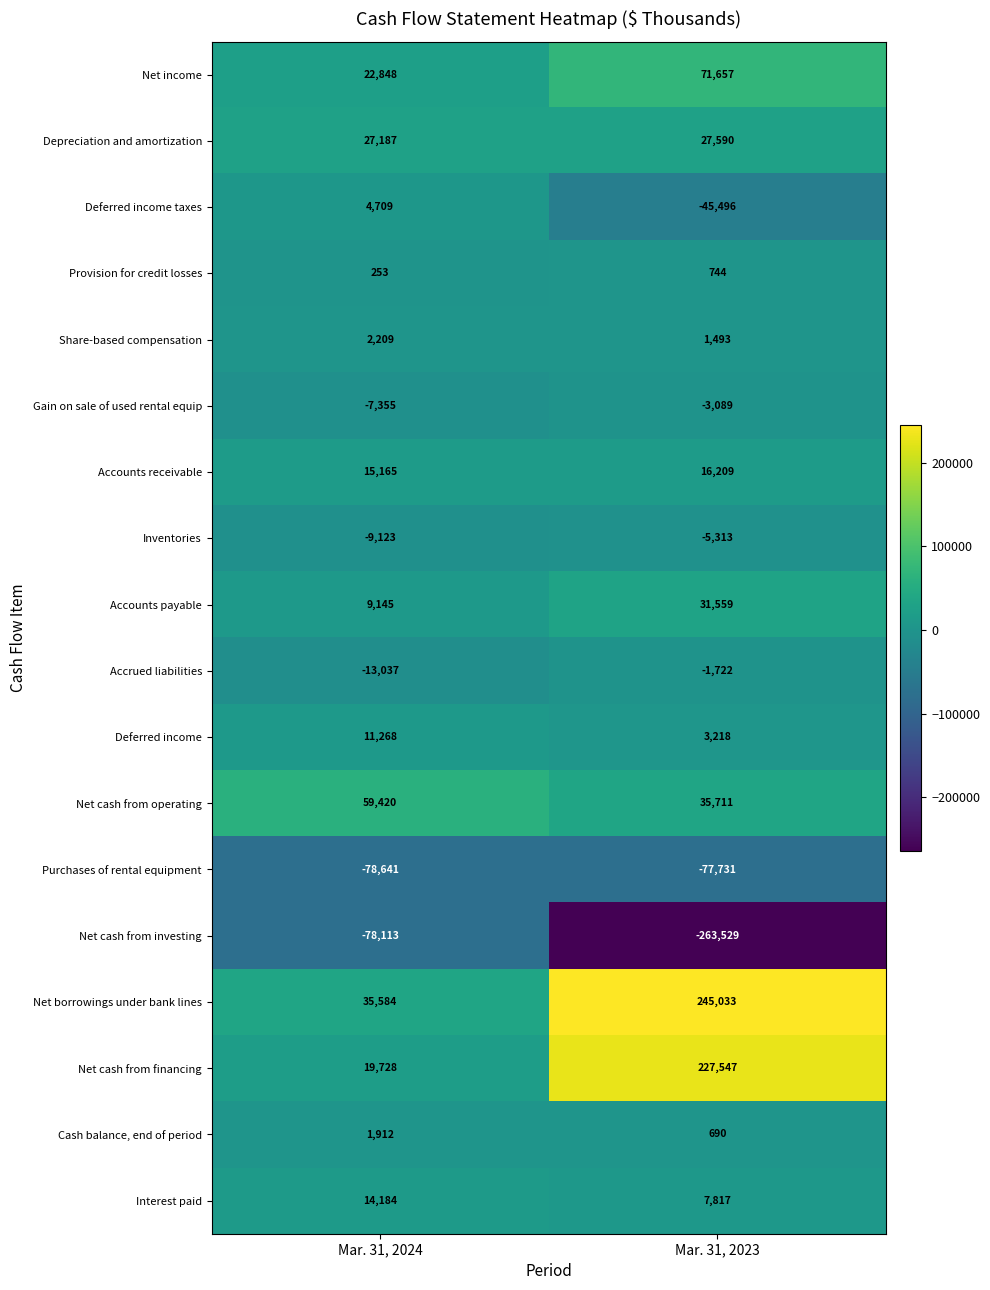

What is the lowest value of the Interest paid series?

7817